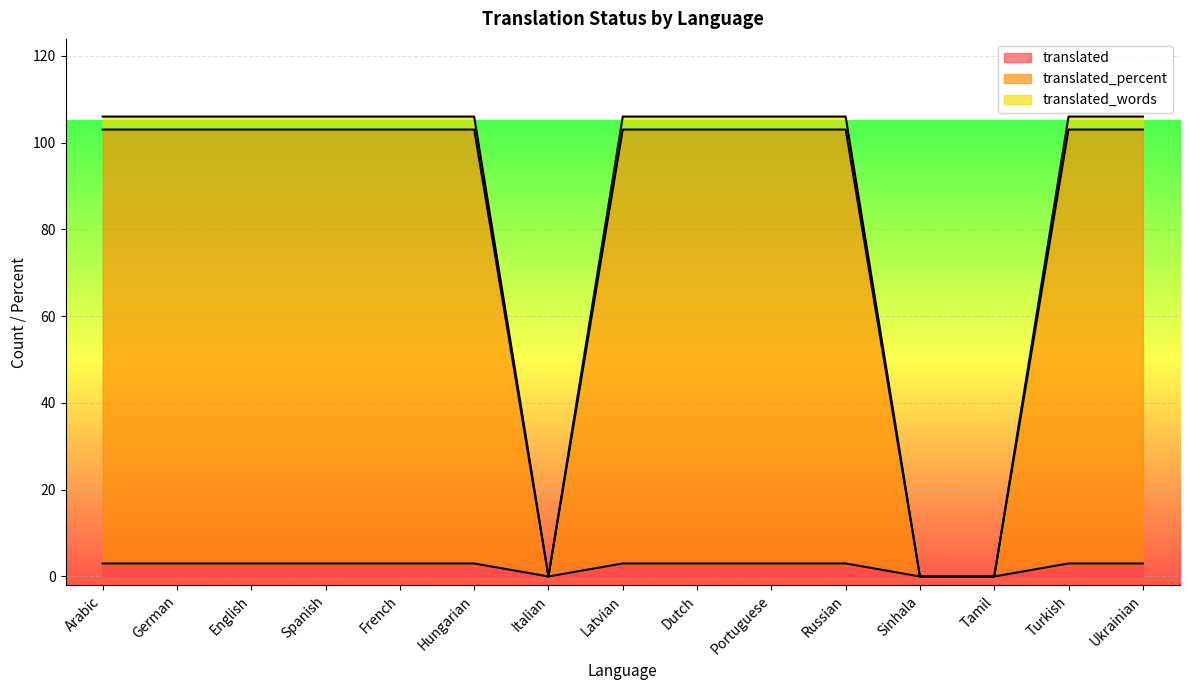

What is the highest value of the translated_words series?

106